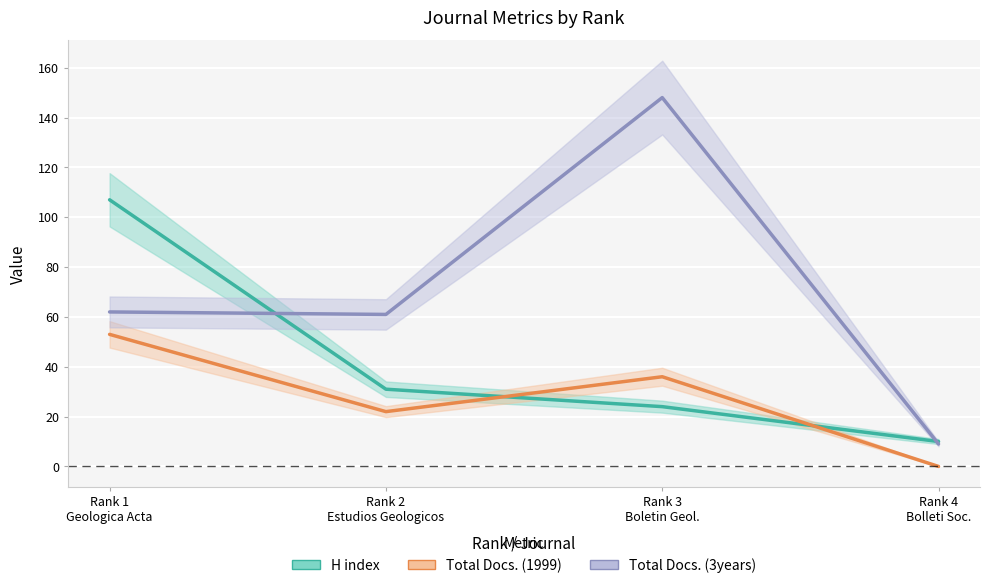

List the series in order of their overall mean, highest first.

Total Docs. (3years), H index, Total Docs. (1999)